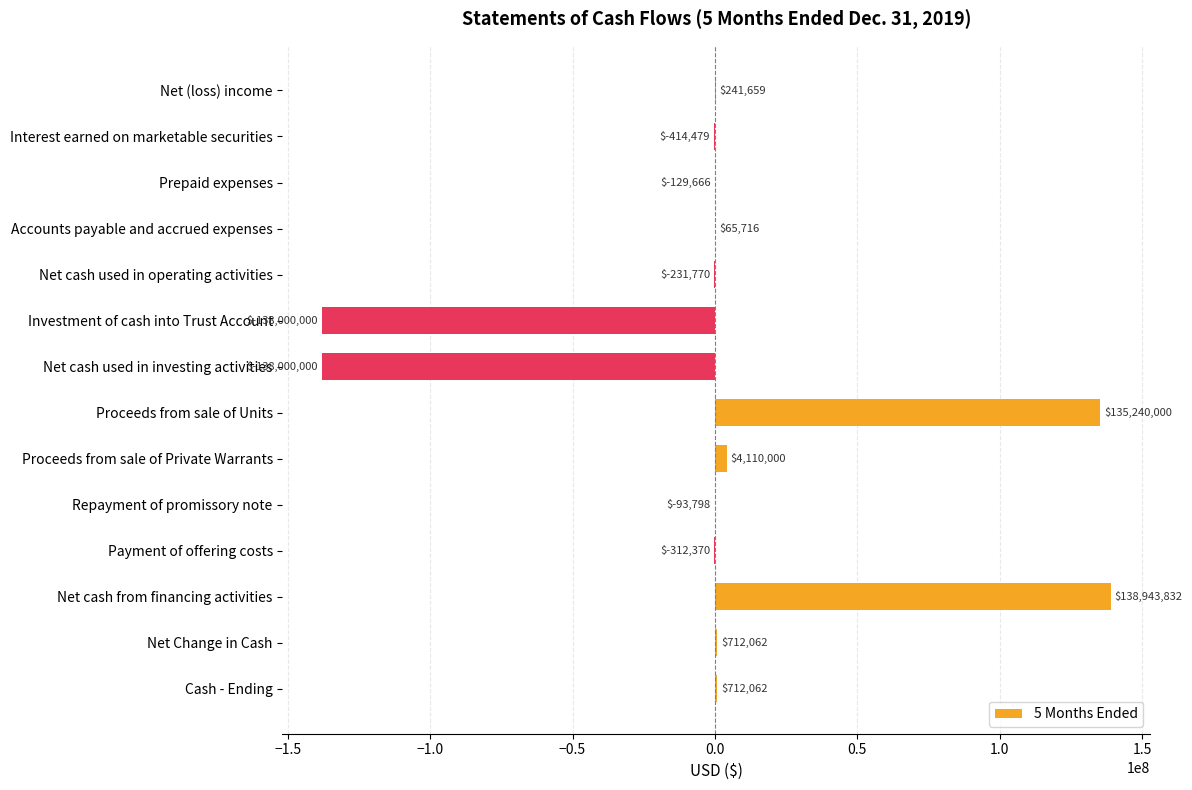

What is the maximum value shown in the chart?

138943832